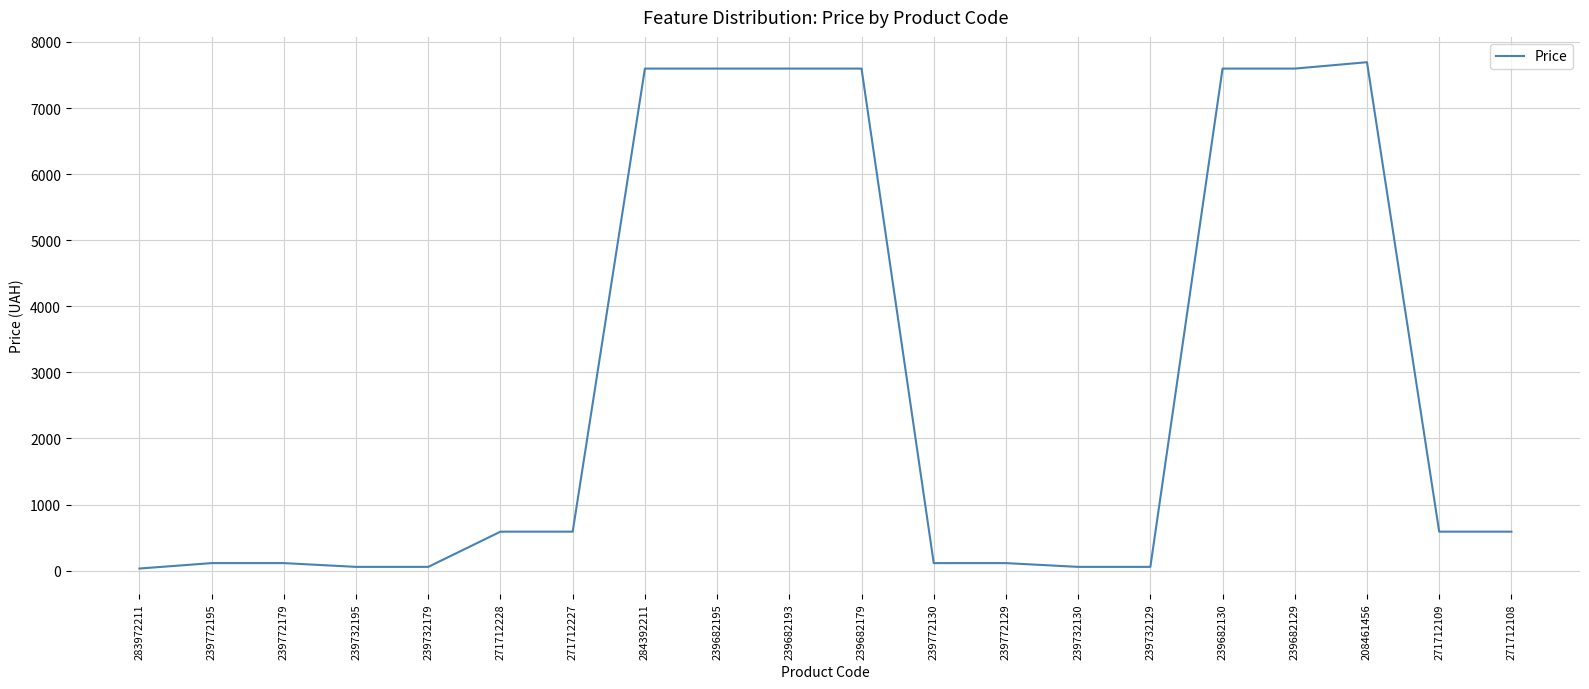

What is the change in value from 271712228 to 239682179?

+7006.6